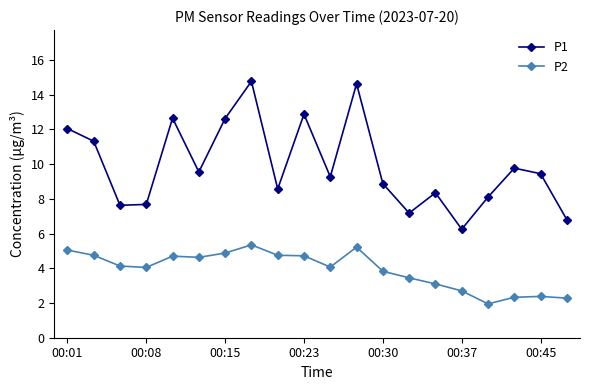

What is the value of the P2 point at the 18th from the left?

2.3